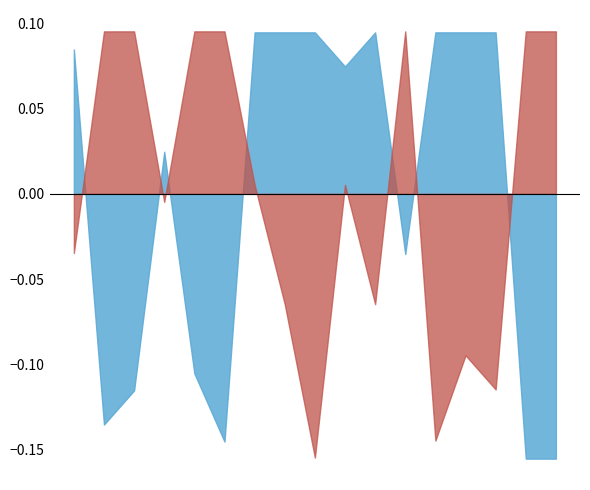

Reading left to right, transcribe all the data shown in this chart.

Score 1: 1=12	2=25	3=25	4=15	5=25	6=25	7=16	8=9	9=0	10=16	11=9	12=25	13=1	14=6	15=4	16=25	17=25
Score 2: 1=24	2=2	3=4	4=18	5=5	6=1	7=25	8=25	9=25	10=23	11=25	12=12	13=25	14=25	15=25	16=0	17=0